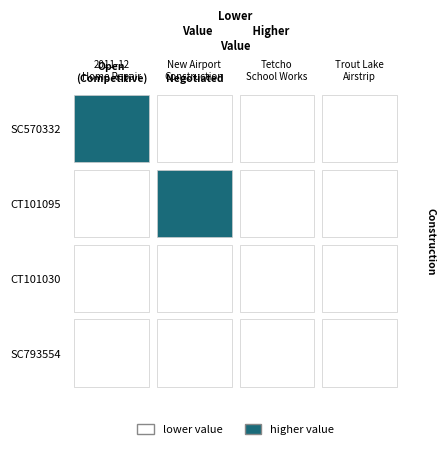

At 0, list the series in order from largest to smallest.

SC570332, CT101095, CT101030, SC793554